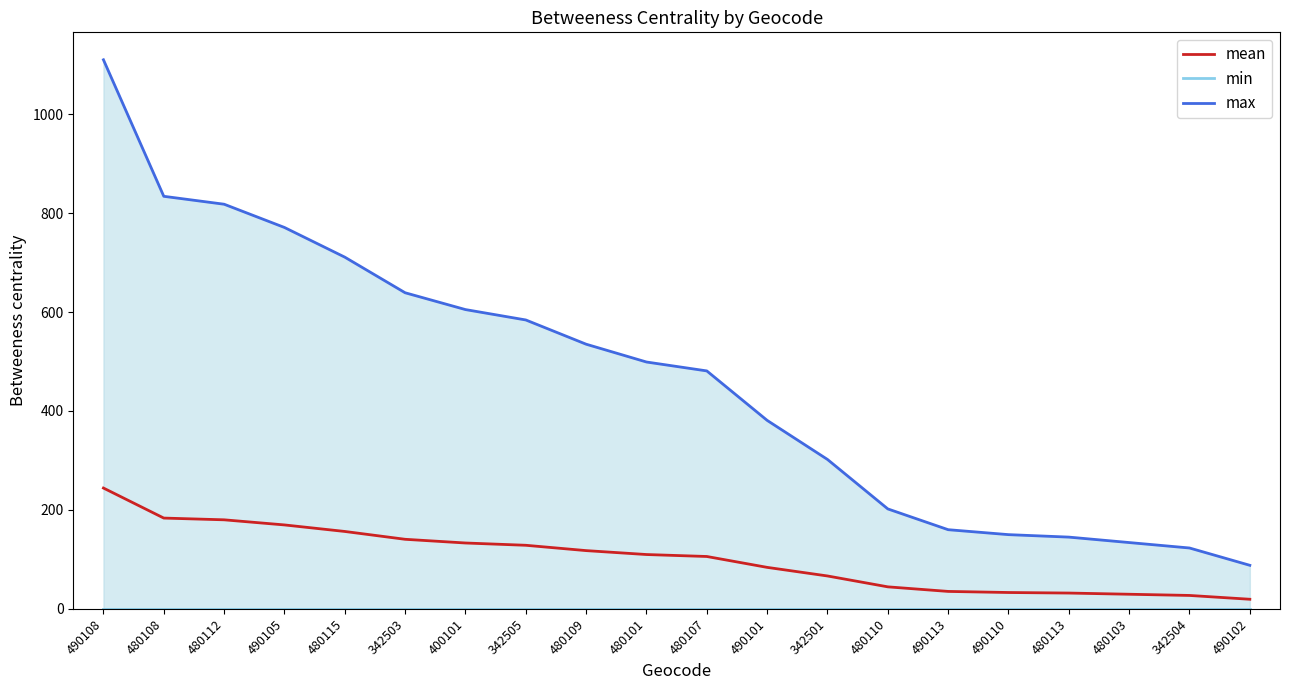

True or false: max and mean cross at least once.

False